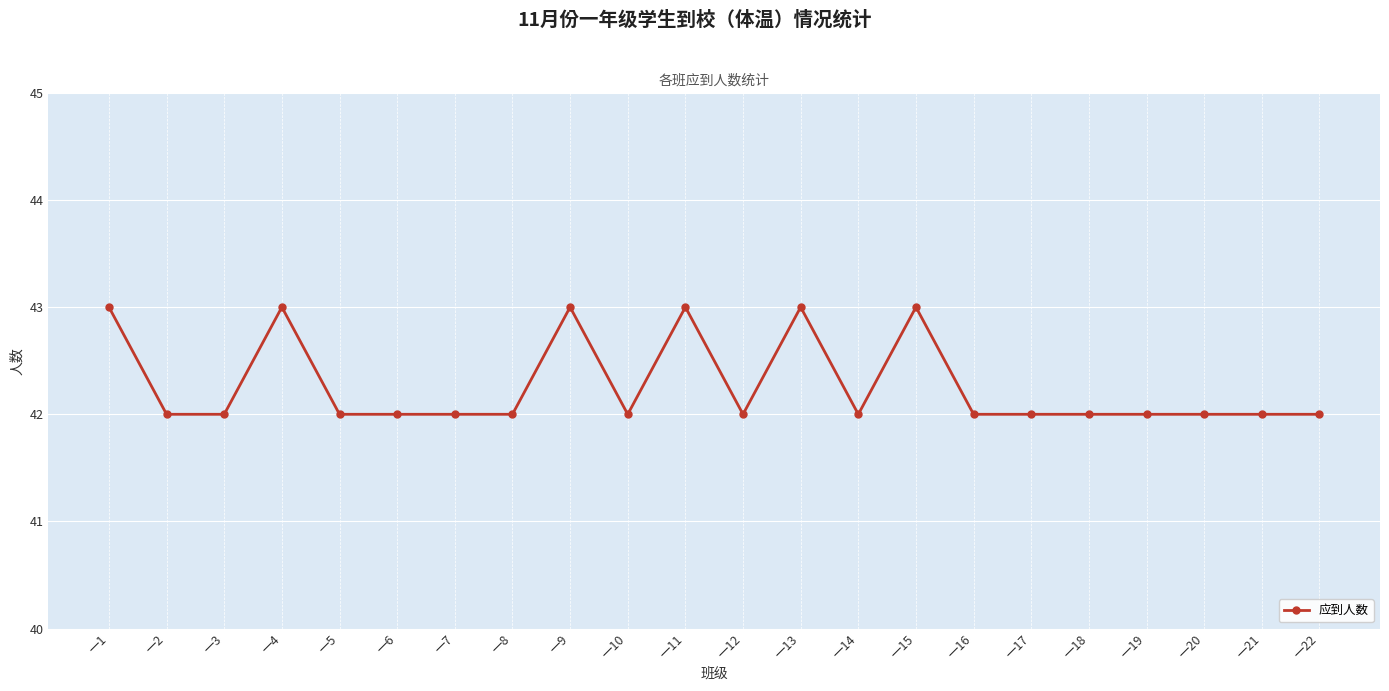

What is the approximate value at 一8?

42